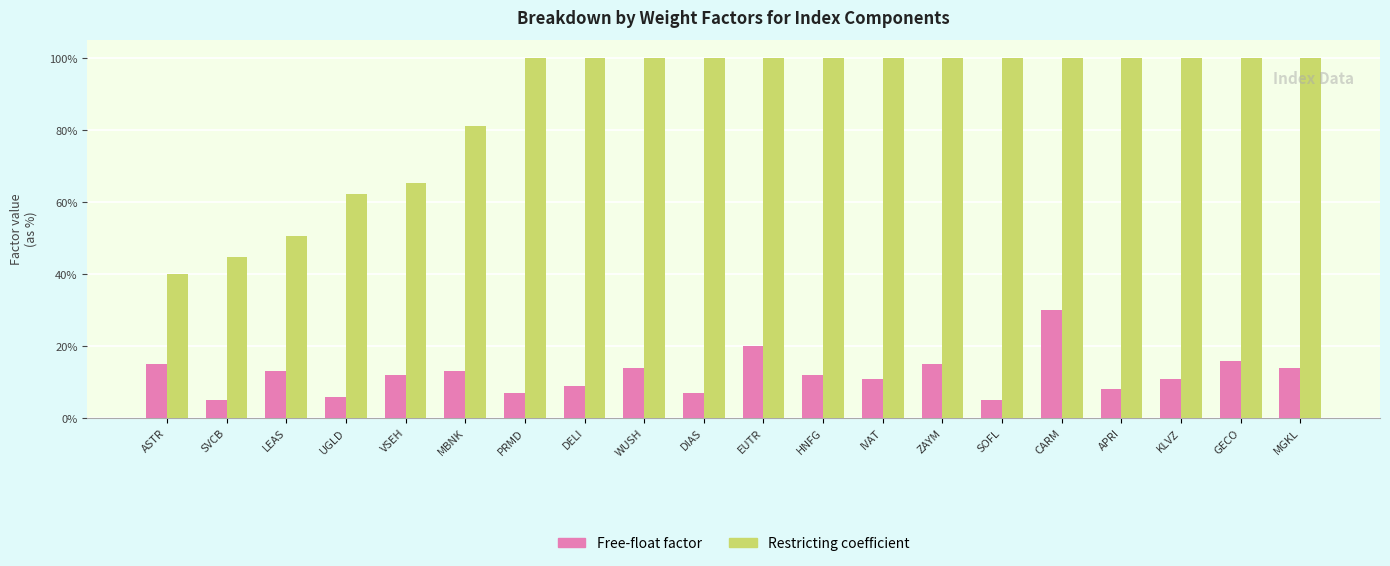

At which label is Restricting coefficient closest to 0?

ASTR